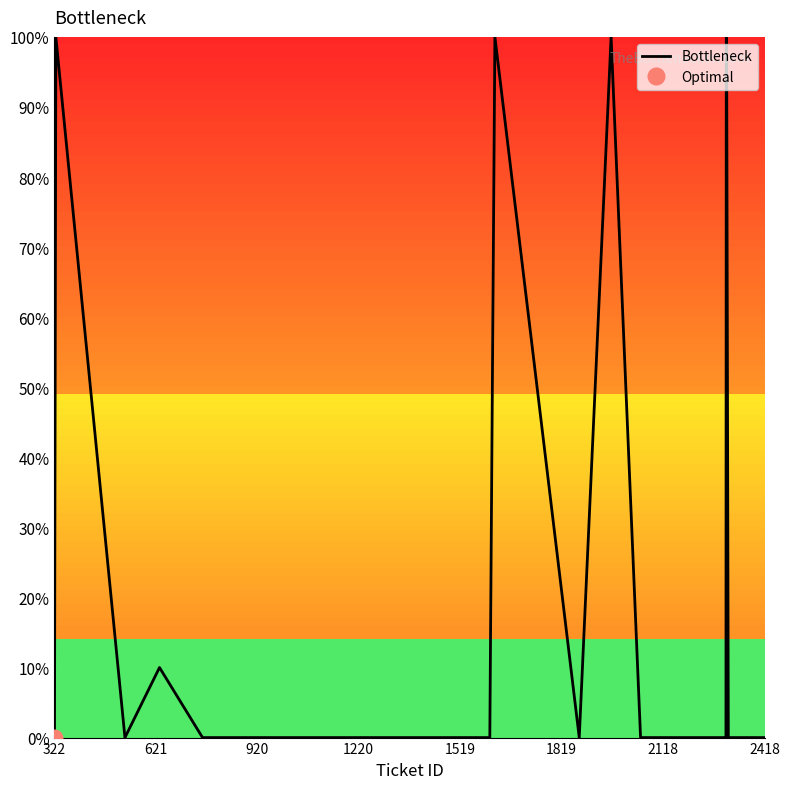

What is the highest value of the Bottleneck series?

100